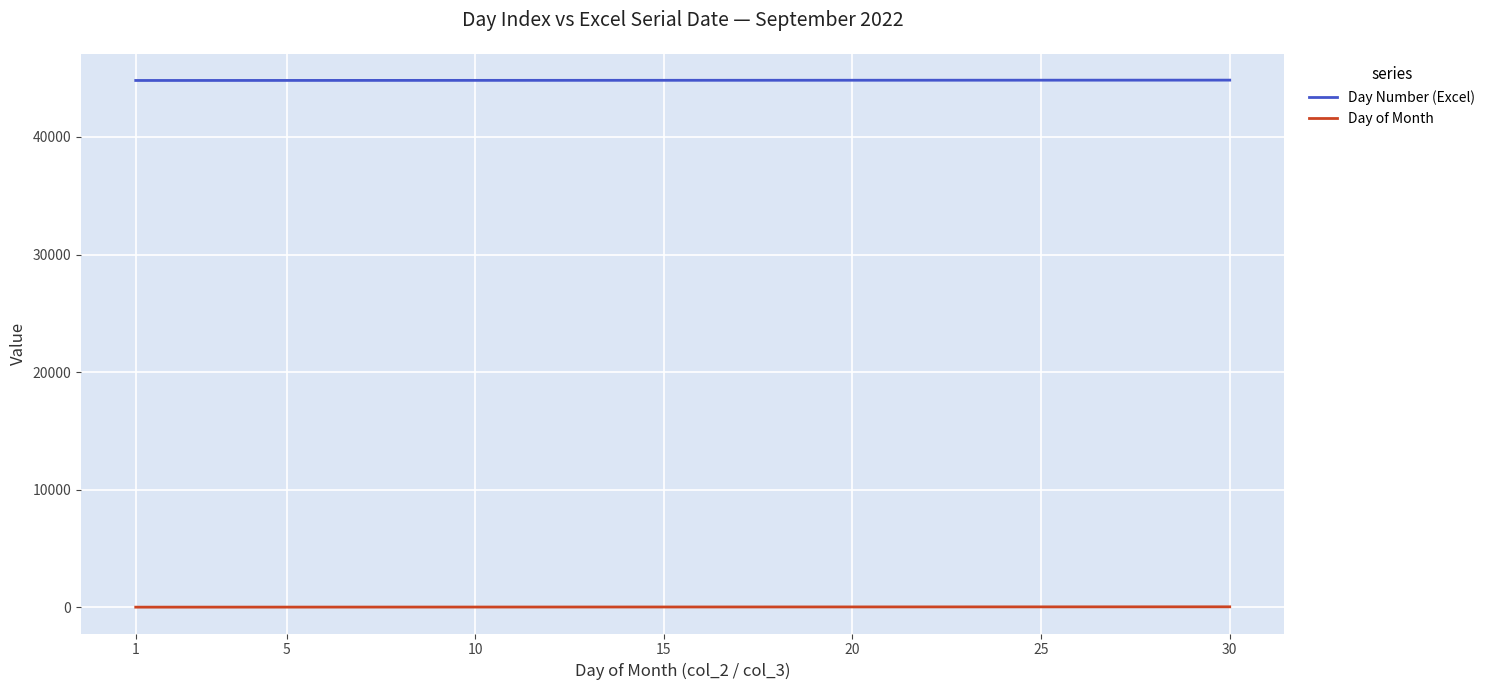

True or false: Day of Month and Day Number (Excel) cross at least once.

False